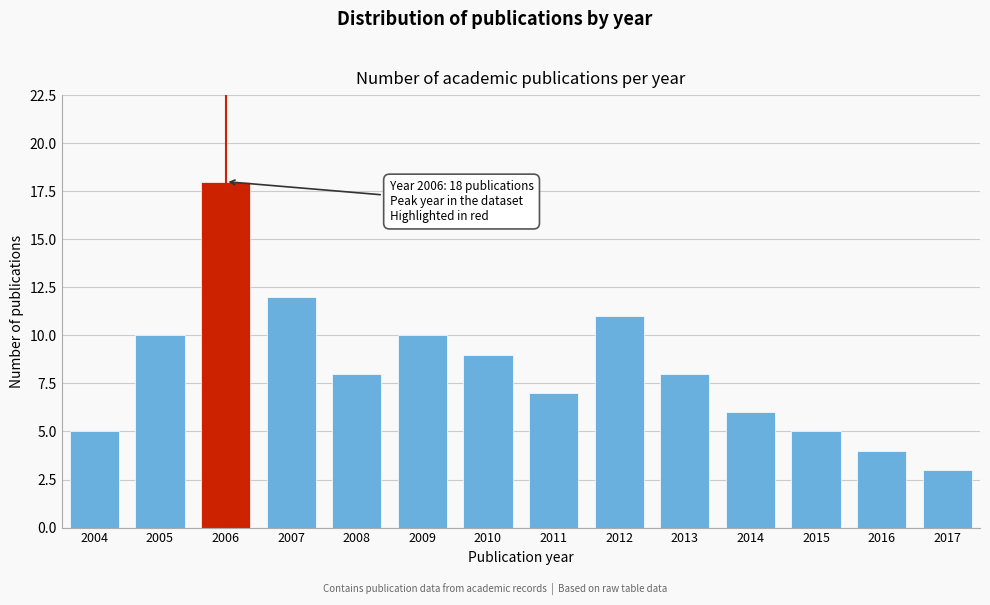

Reading right to left, transcribe all the data shown in this chart.

2017=3	2016=4	2015=5	2014=6	2013=8	2012=11	2011=7	2010=9	2009=10	2008=8	2007=12	2006=18	2005=10	2004=5